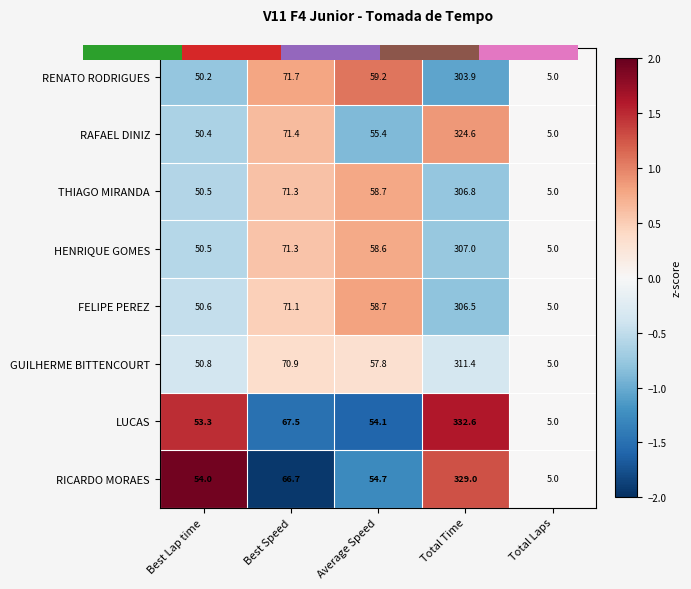

Rank the categories by HENRIQUE GOMES value from lowest to highest.

Total Time, Best Lap time, Total Laps, Best Speed, Average Speed